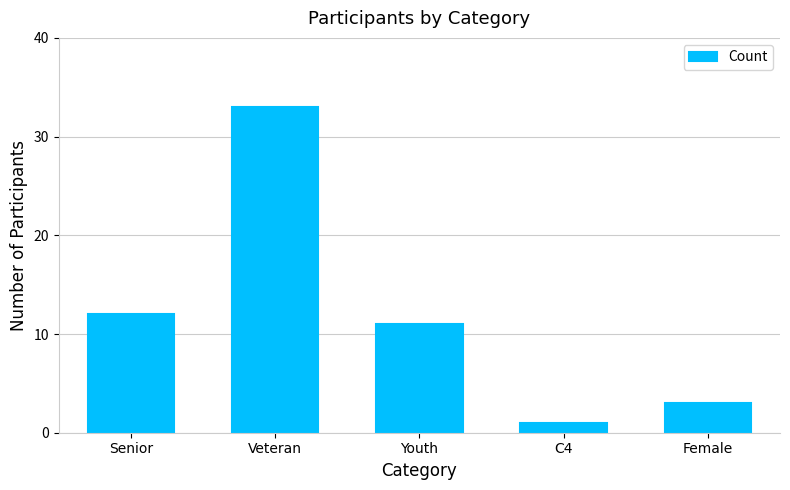

Is it true that the value at Veteran is 17?

False